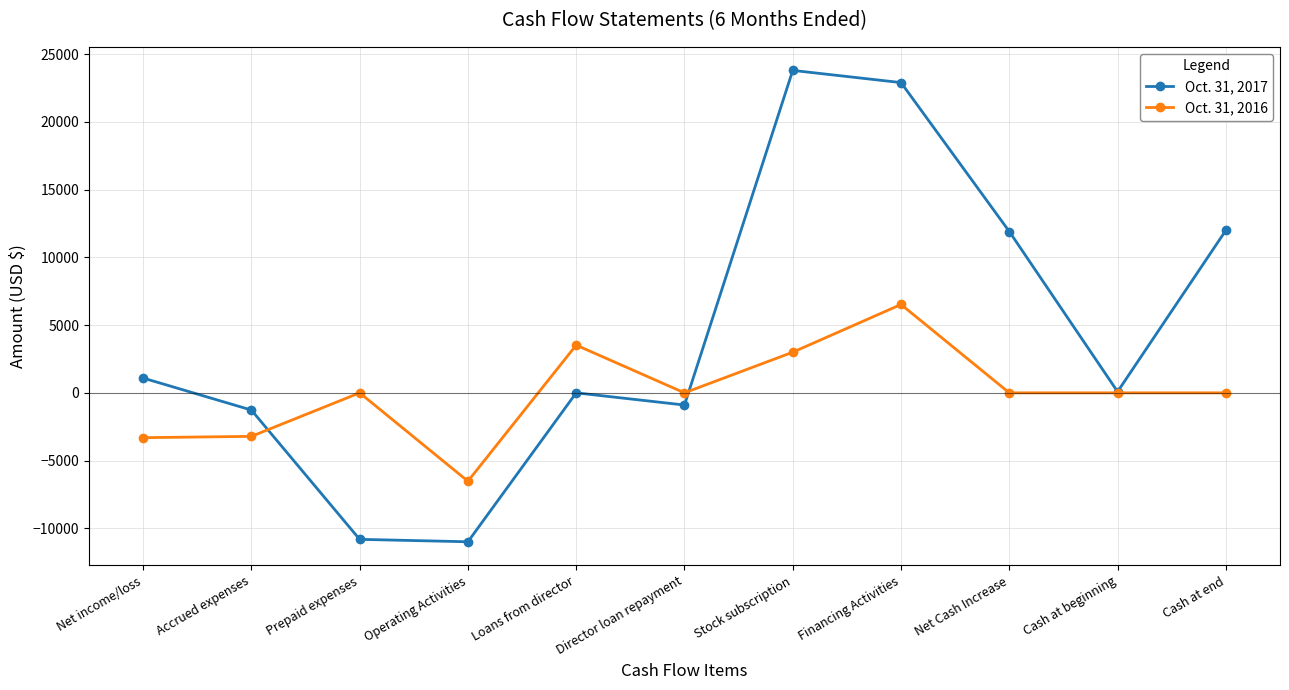

What is the label of the 7th point from the left?

Stock subscription